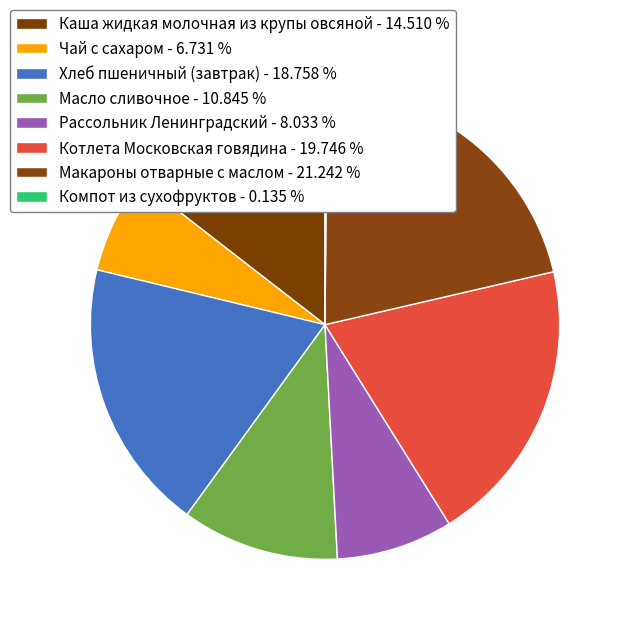

To the nearest percent, what percentage of the pie is Чай с сахаром?

7%